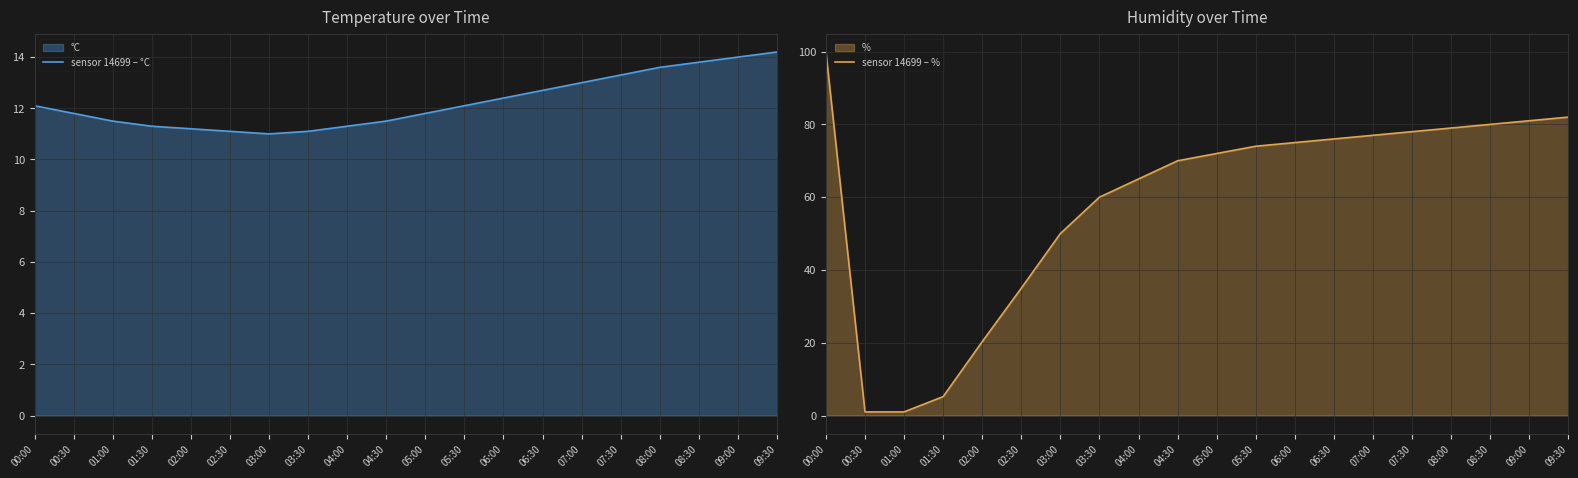

Reading left to right, transcribe all the data shown in this chart.

sensor 14699 – °C: 00:00=12.1	00:30=11.8	01:00=11.5	01:30=11.3	02:00=11.2	02:30=11.1	03:00=11.0	03:30=11.1	04:00=11.3	04:30=11.5	05:00=11.8	05:30=12.1	06:00=12.4	06:30=12.7	07:00=13.0	07:30=13.3	08:00=13.6	08:30=13.8	09:00=14.0	09:30=14.2
sensor 14699 – %: 00:00=99.9	00:30=1.0	01:00=1.0	01:30=5.2	02:00=20.3	02:30=35.0	03:00=50.0	03:30=60.0	04:00=65.0	04:30=70.0	05:00=72.0	05:30=74.0	06:00=75.0	06:30=76.0	07:00=77.0	07:30=78.0	08:00=79.0	08:30=80.0	09:00=81.0	09:30=82.0